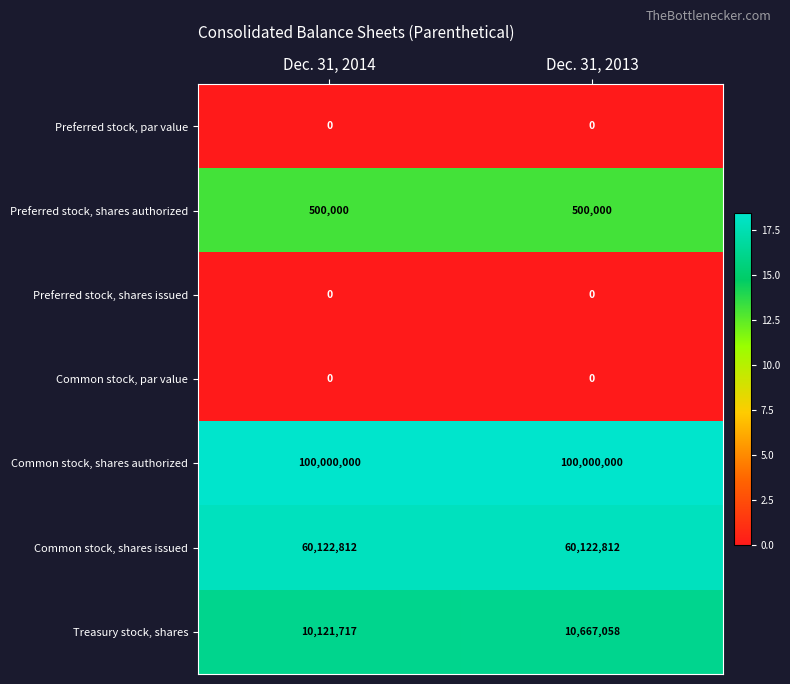

What is the average value of the Treasury stock, shares series?

10394388